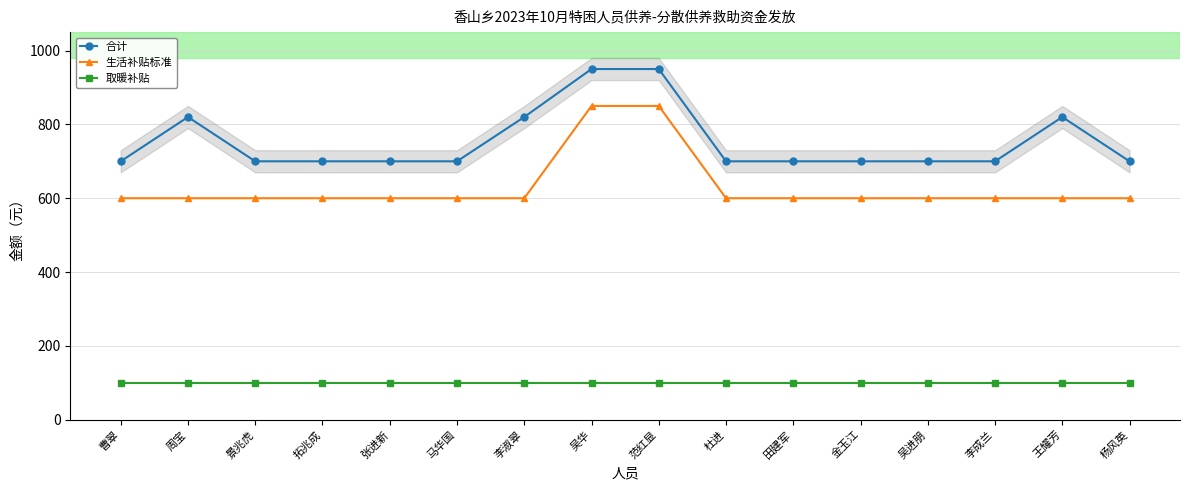

Which has a higher value, 王耀芳 or 李成兰?

王耀芳